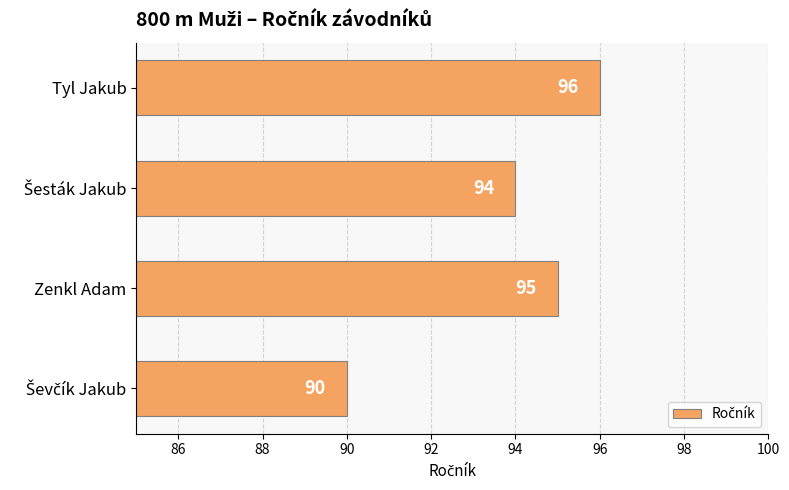

What is the difference between the maximum and minimum values?

6